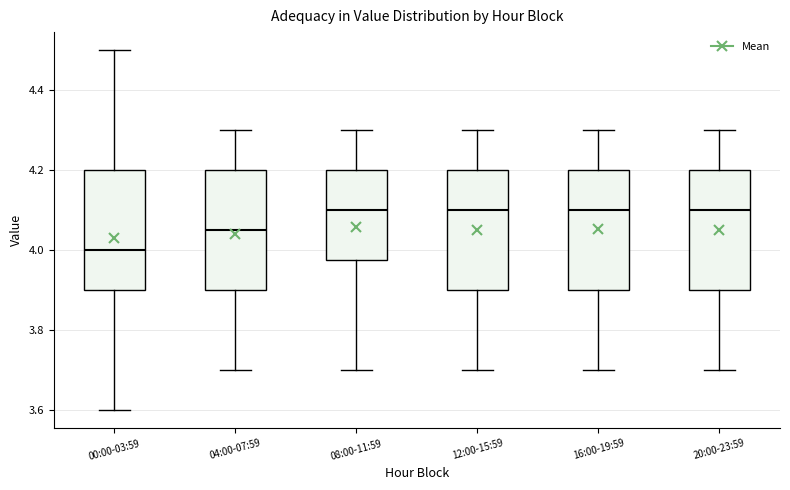

Where does the lower whisker of the box for 16:00-19:59 end on the y-axis? The values are not printed on the chart, so give them approximately, as read against the axis.

3.70